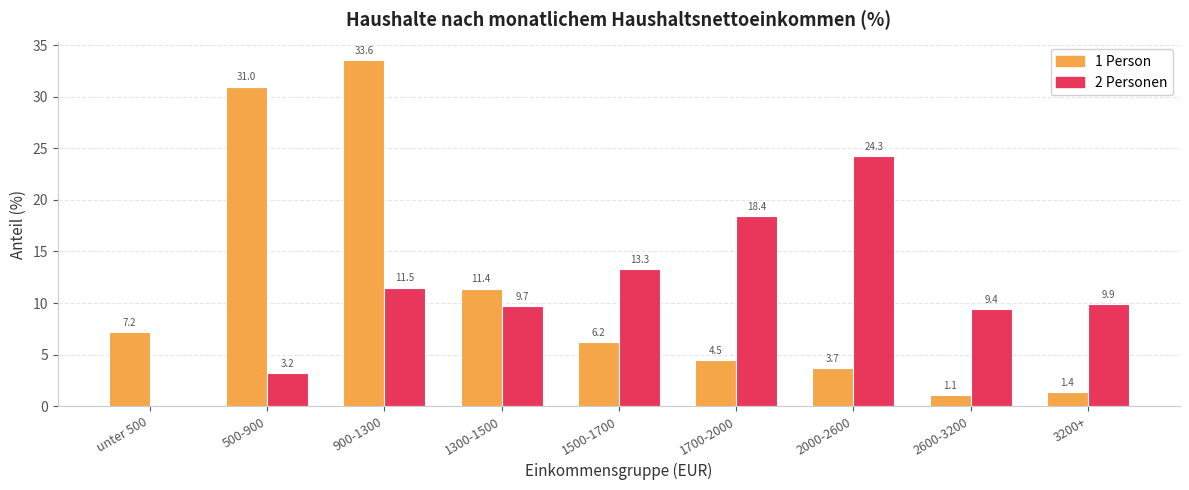

What is the average value of the 2 Personen series?

11.1